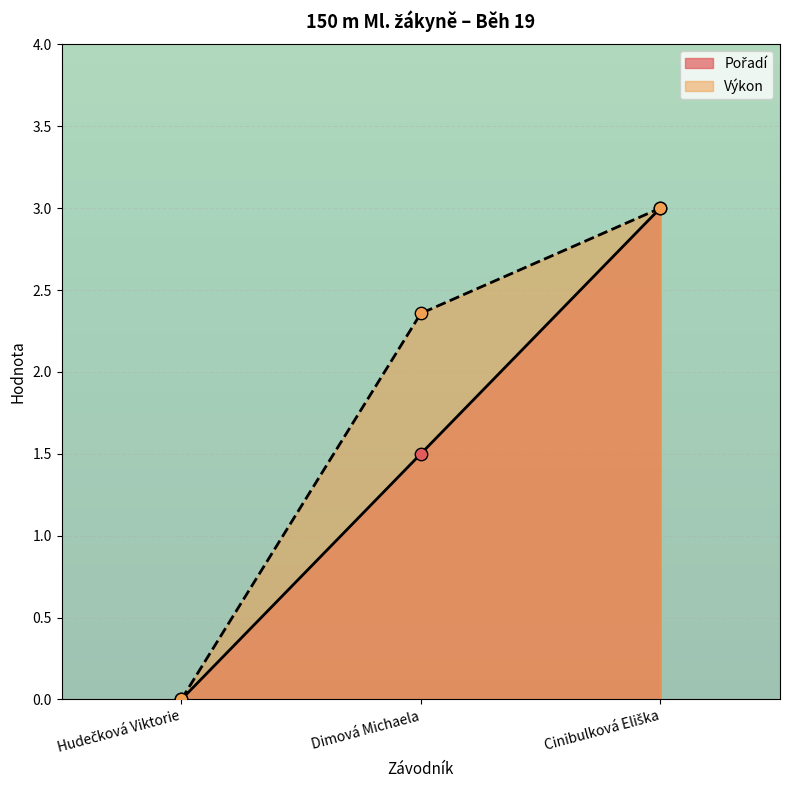

At how many categories does at least one series exceed 1?

2